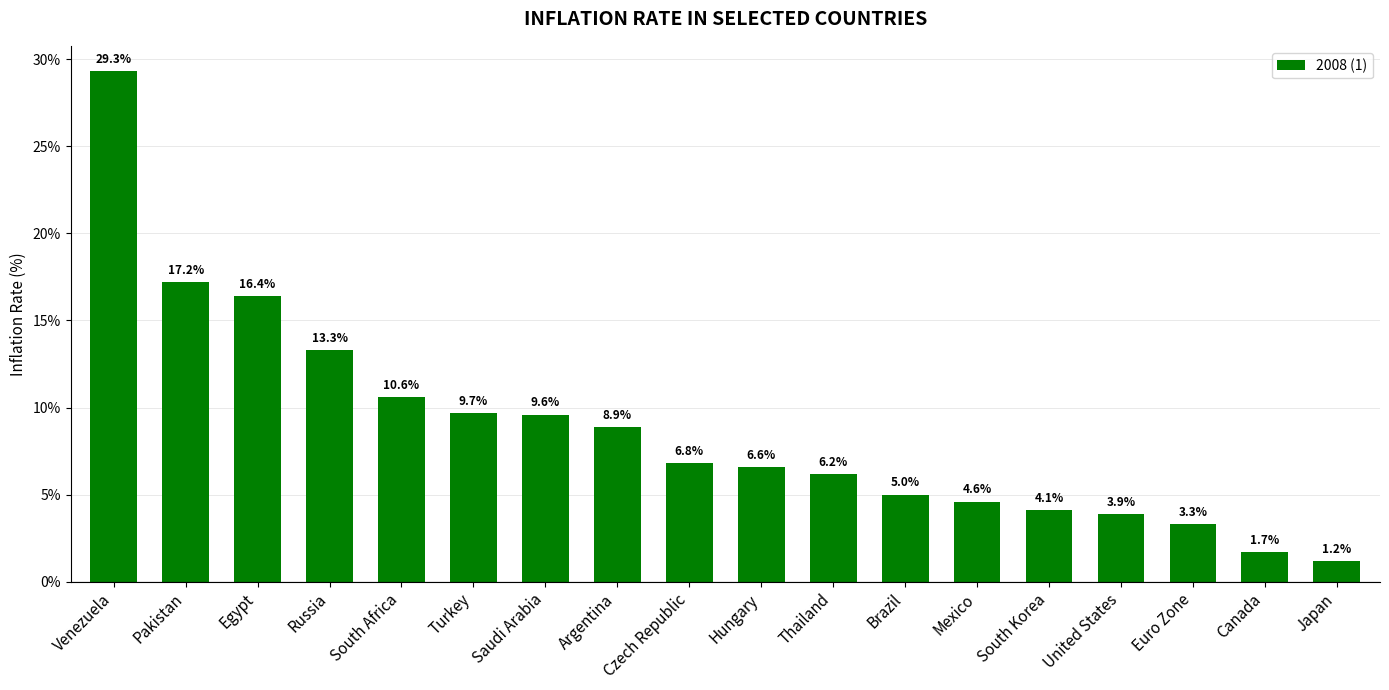

What is the greatest value displayed?

29.3